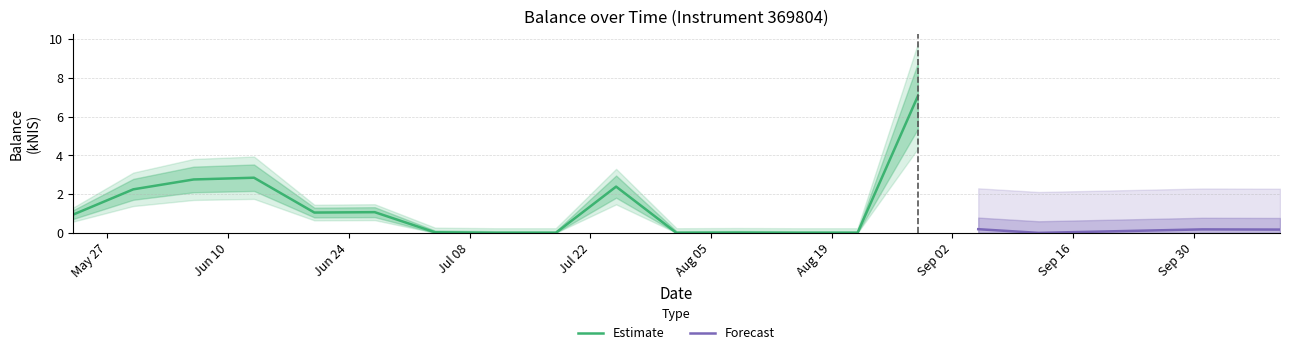

How many data points does each series have?

19